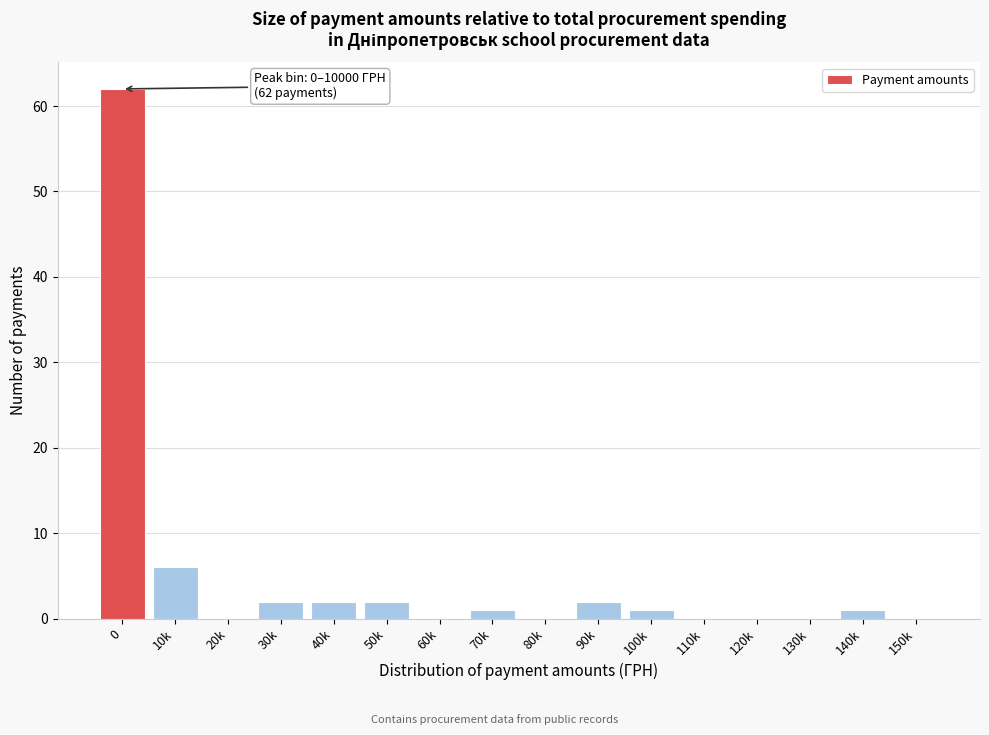

Reading right to left, what are all the values shown in this chart?

150k=0	140k=1	130k=0	120k=0	110k=0	100k=1	90k=2	80k=0	70k=1	60k=0	50k=2	40k=2	30k=2	20k=0	10k=6	0=62